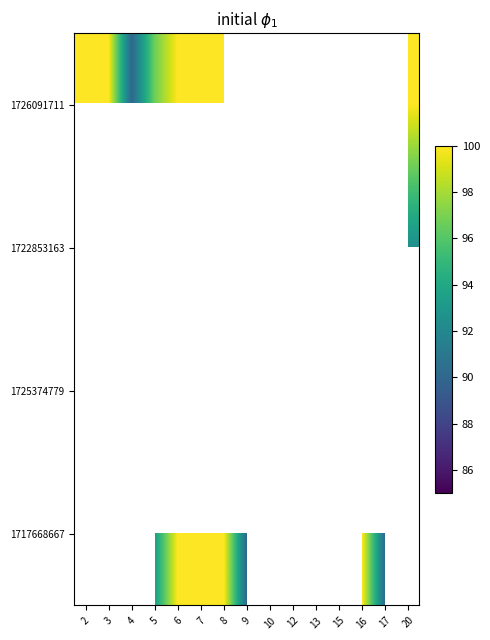

Between 17 and 2, which is larger?

2